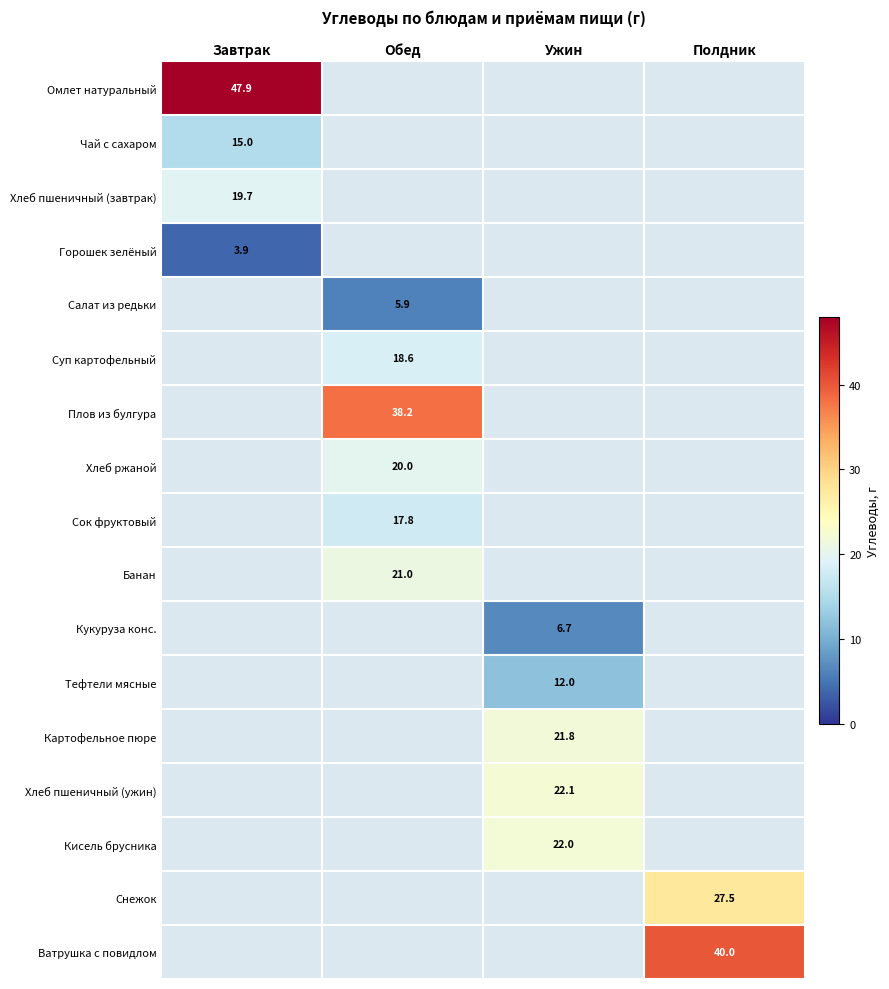

How many values in Ватрушка с повидлом are above zero?

1